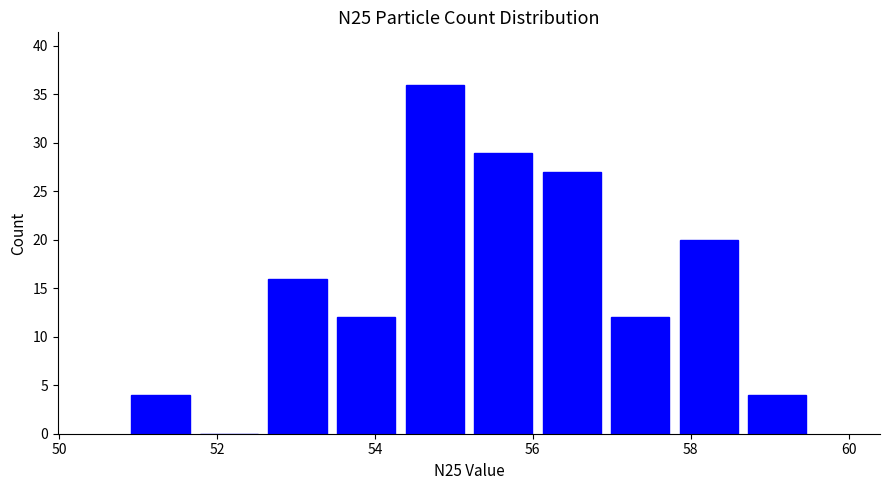

Reading left to right, list every bar in this chart as the range it spans on the x-axis followed by its height. Neither the bar edges nor the heights are printed on the chart, so give them approximately, as read against the axes.

50.8 to 51.8: 4
51.8 to 52.6: 0
52.6 to 53.4: 16
53.4 to 54.4: 12
54.4 to 55.2: 36
55.2 to 56.0: 29
56.0 to 57.0: 27
57.0 to 57.8: 12
57.8 to 58.6: 20
58.6 to 59.6: 4